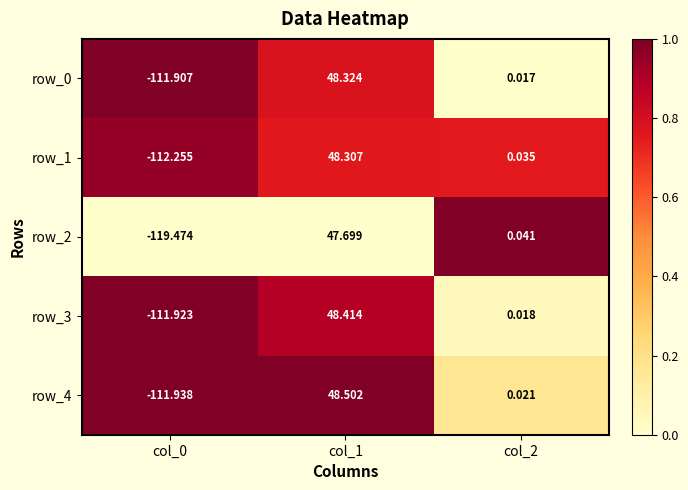

Which series changed the most between col_0 and col_1?

row_2